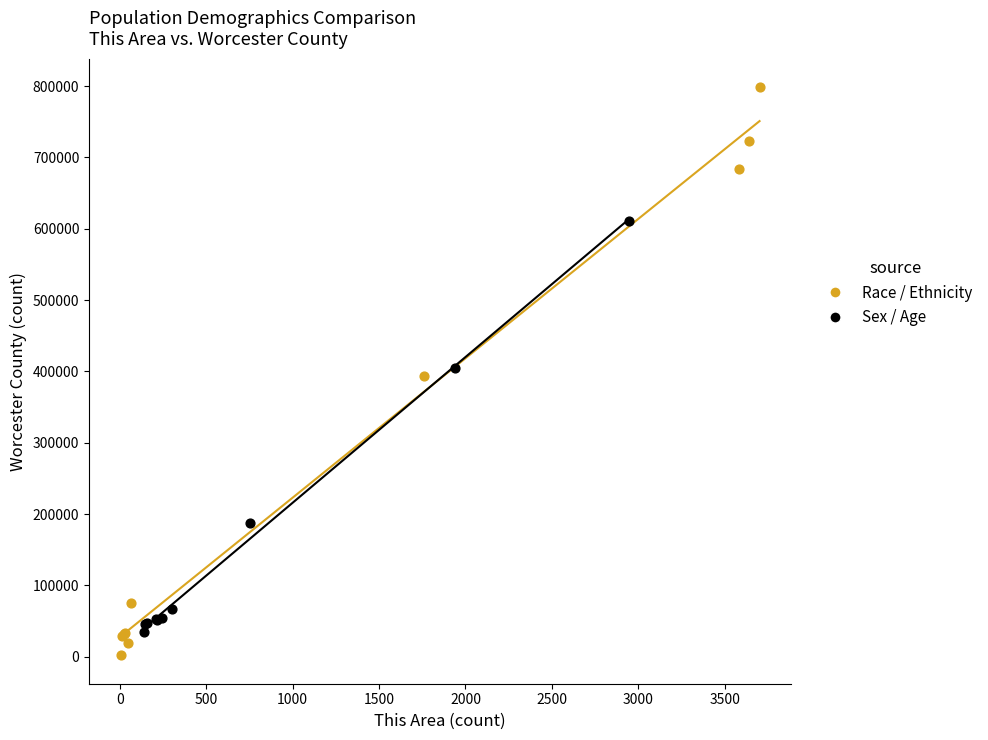

Which series contains the highest Y value?

Race / Ethnicity